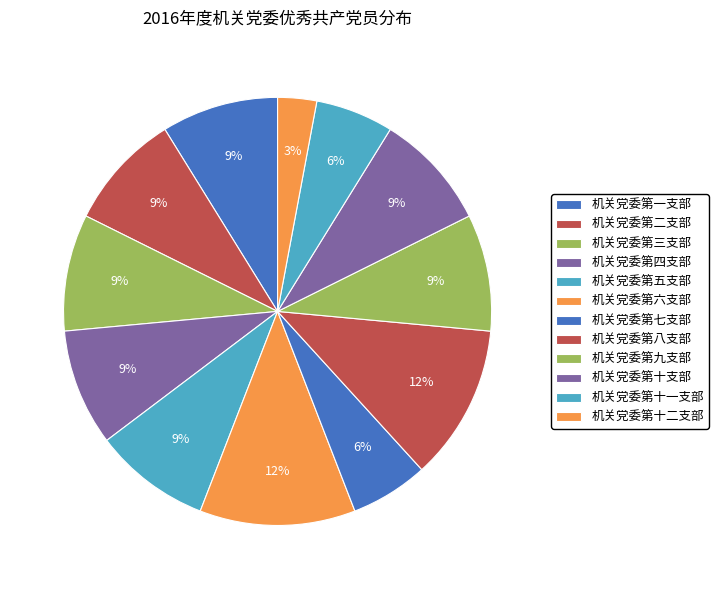

What percentage is the 机关党委第十二支部 slice, to the nearest percent?

3%